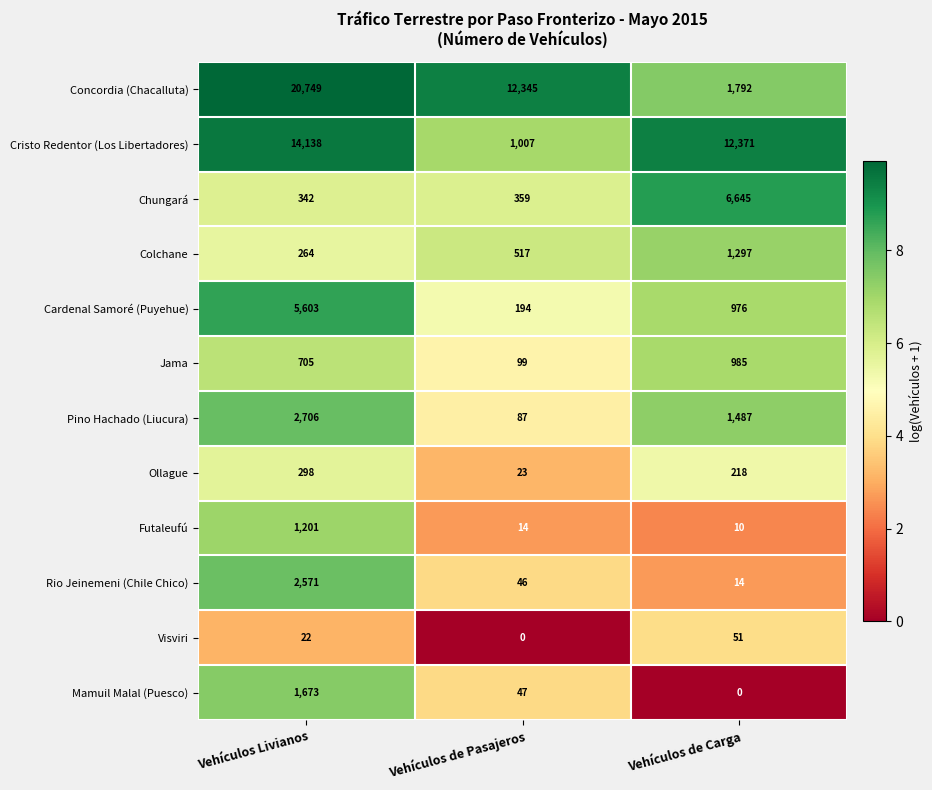

True or false: Rio Jeinemeni (Chile Chico) has a value of 46 at Vehículos de Pasajeros.

True